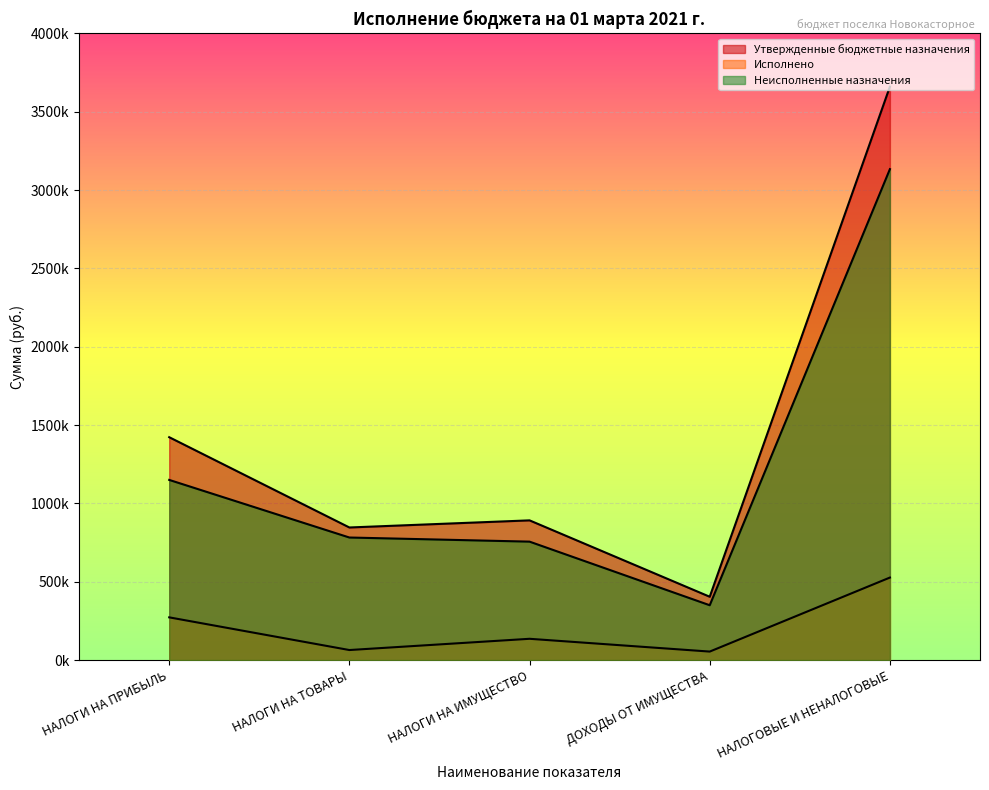

Where does the Неисполненные назначения series first go above 782360?

НАЛОГИ НА ПРИБЫЛЬ